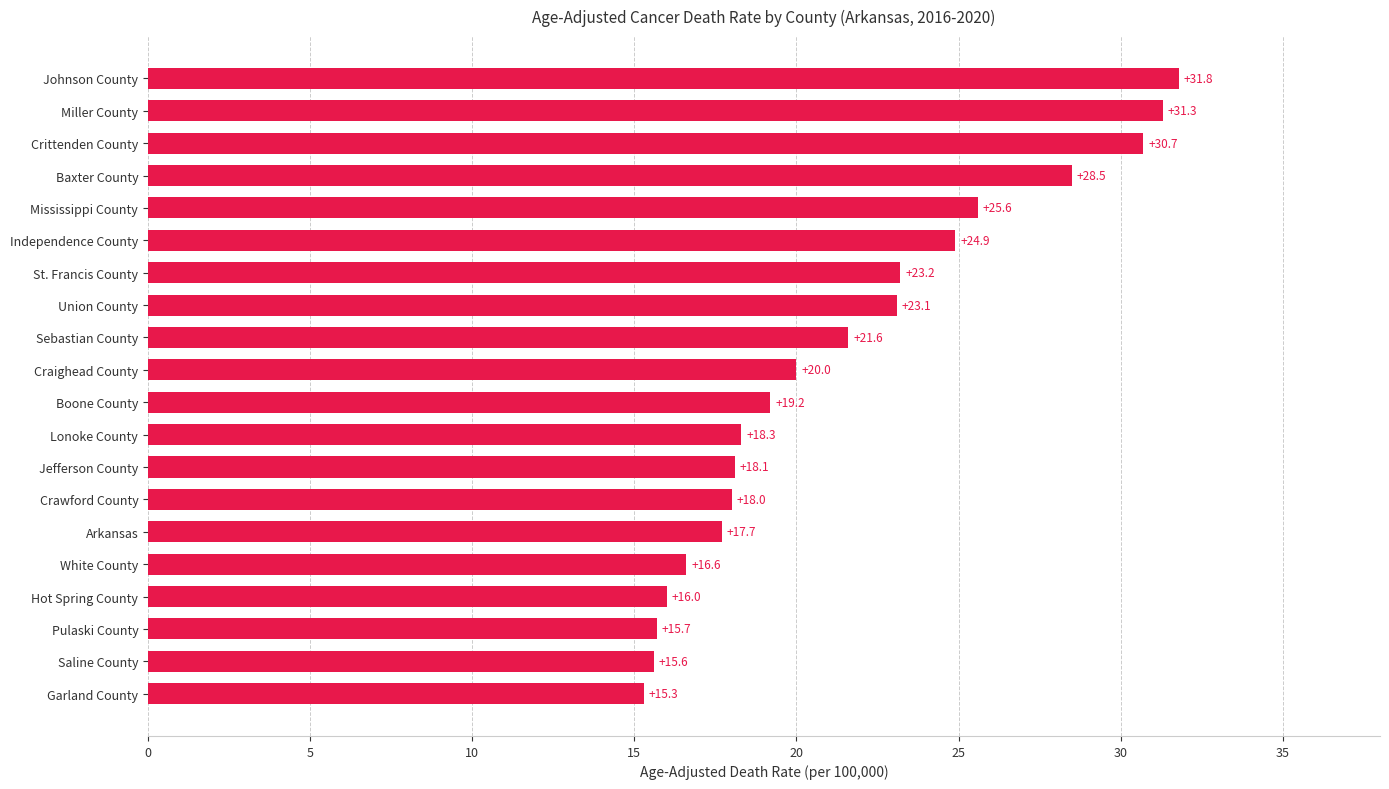

What is the difference between the maximum and minimum values?

16.5